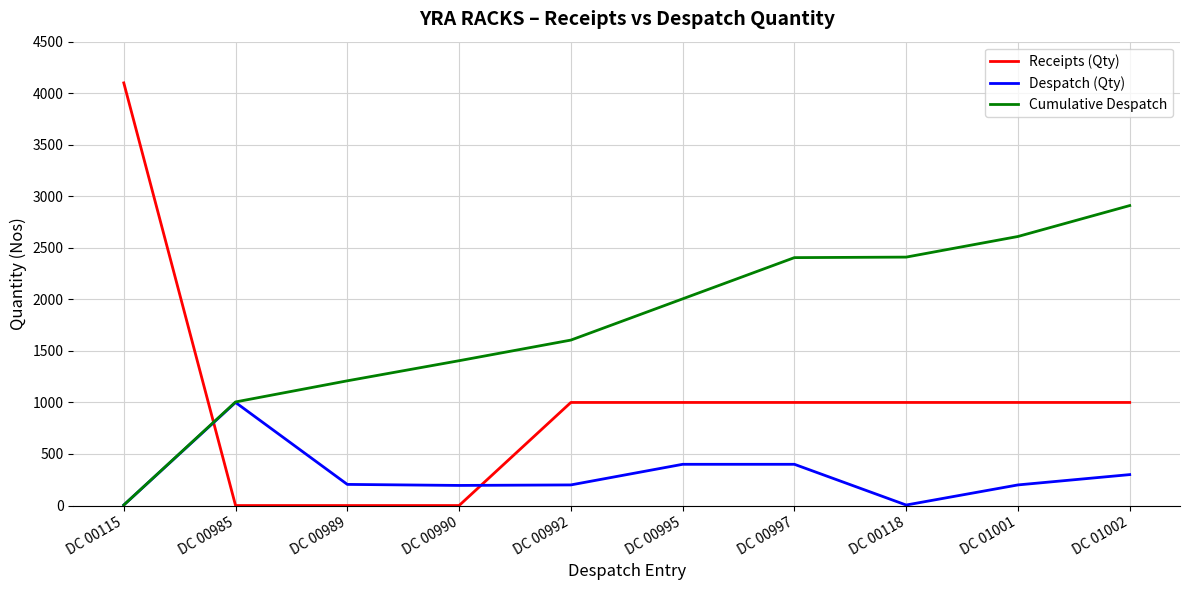

Which series has the largest range (max minus min)?

Receipts (Qty)